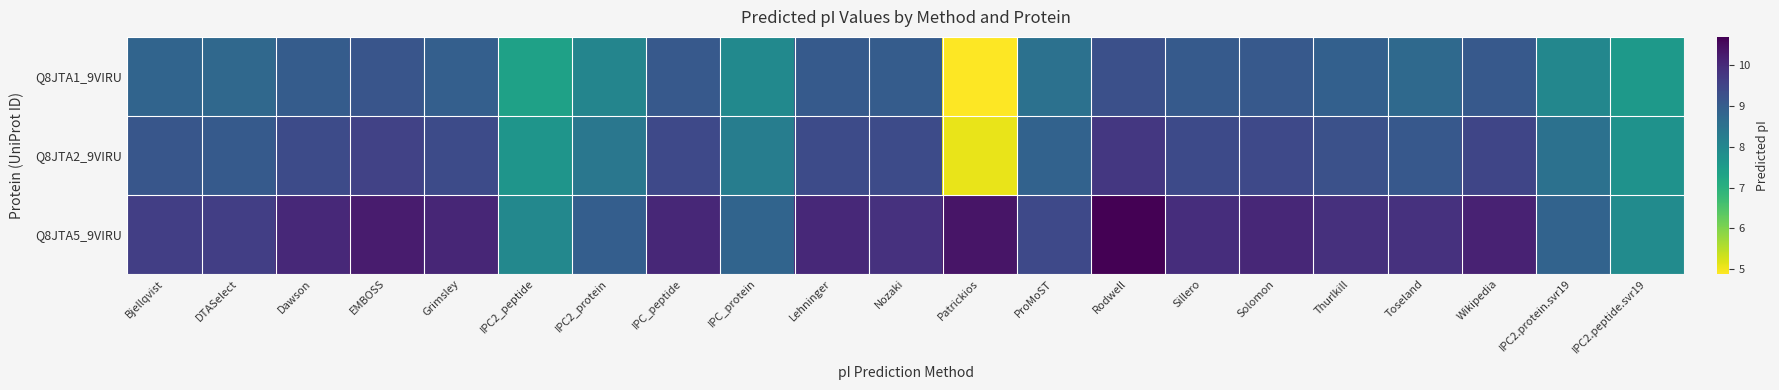

Rank the series at IPC_protein from highest to lowest value.

Q8JTA5_9VIRU, Q8JTA2_9VIRU, Q8JTA1_9VIRU